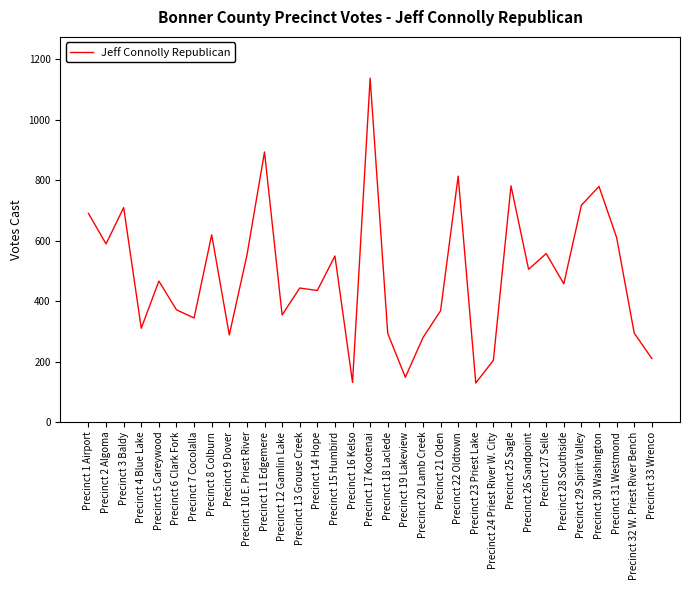

At which label is the value closest to 633?

Precinct 8 Colburn